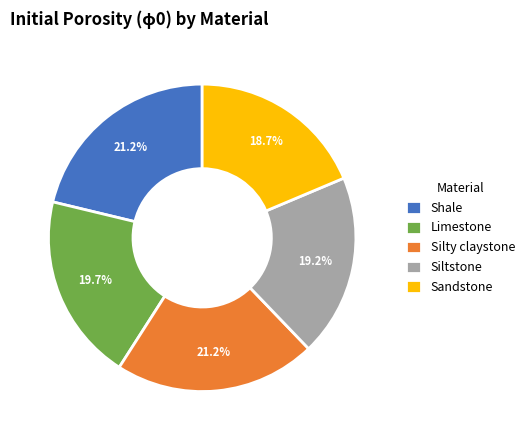

What percentage is the Limestone slice, to the nearest percent?

20%